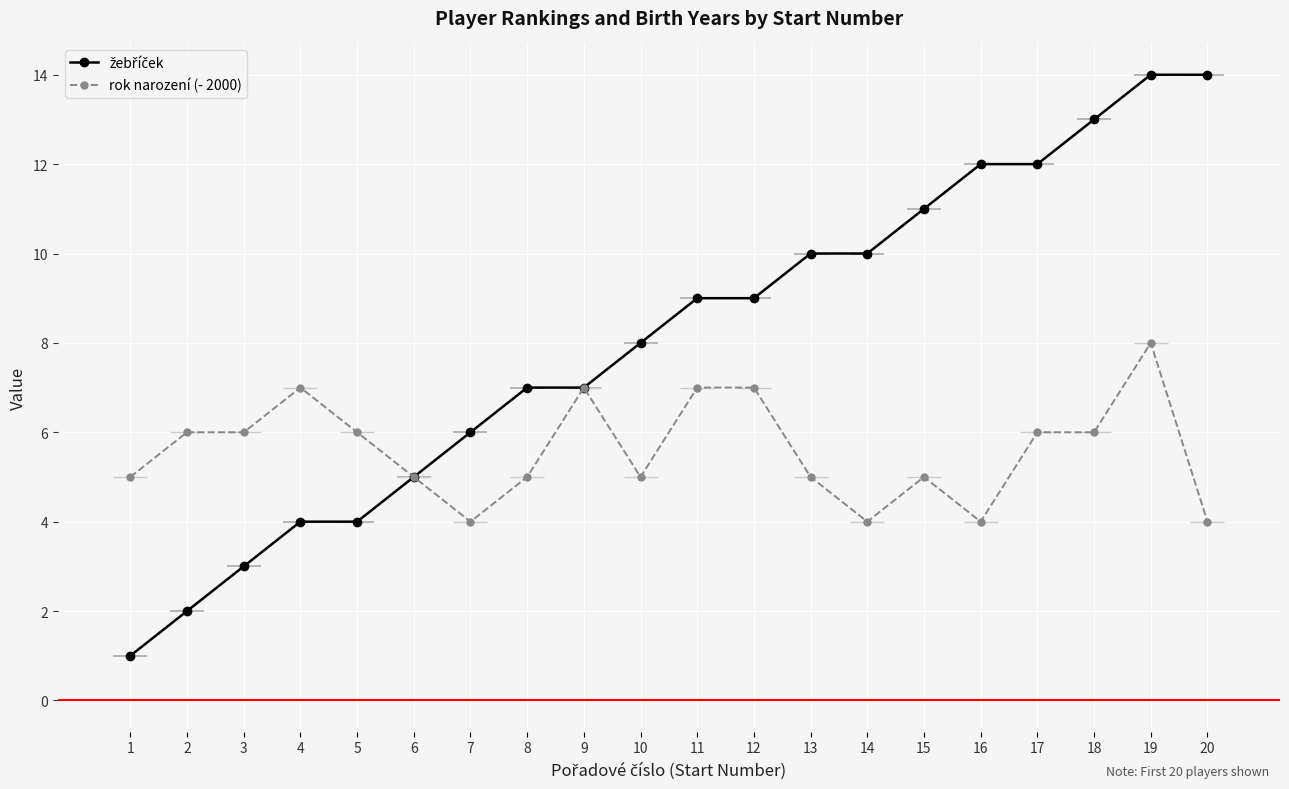

Reading left to right, transcribe all the data shown in this chart.

žebříček: 1	2	3	4	4	5	6	7	7	8	9	9	10	10	11	12	12	13	14	14
rok narození (- 2000): 5	6	6	7	6	5	4	5	7	5	7	7	5	4	5	4	6	6	8	4